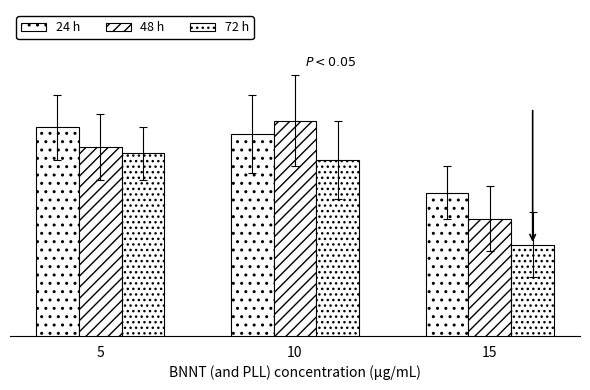

Rank the series by their average value, from lowest to highest.

72 h, 48 h, 24 h